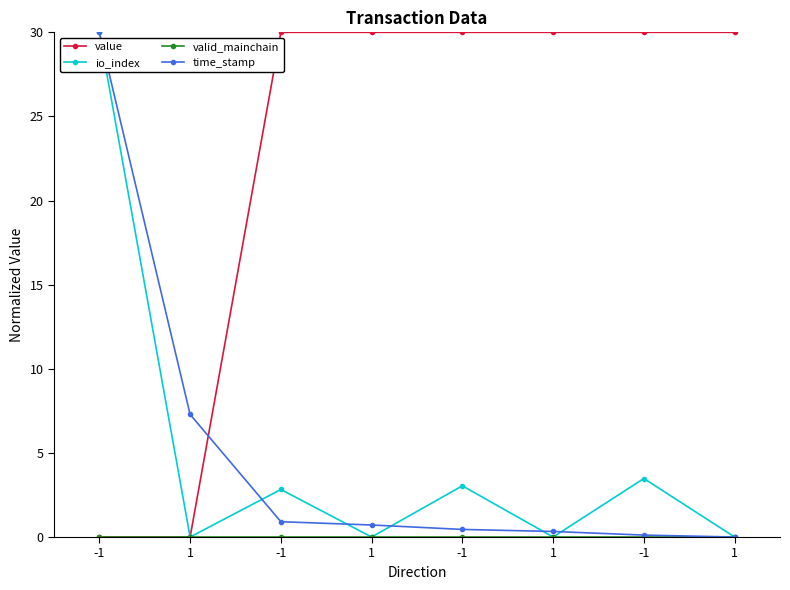

Is it true that value equals 18.6 at 1?

False